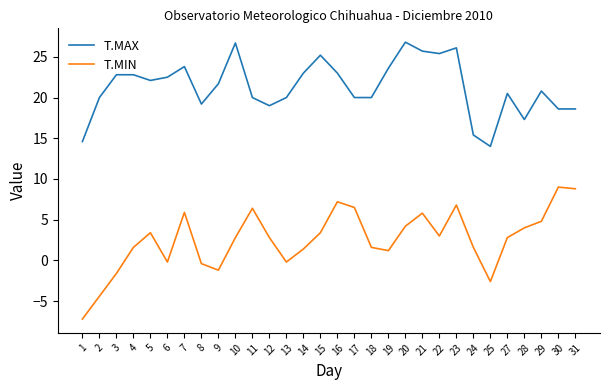

True or false: T.MIN and T.MAX cross at least once.

False